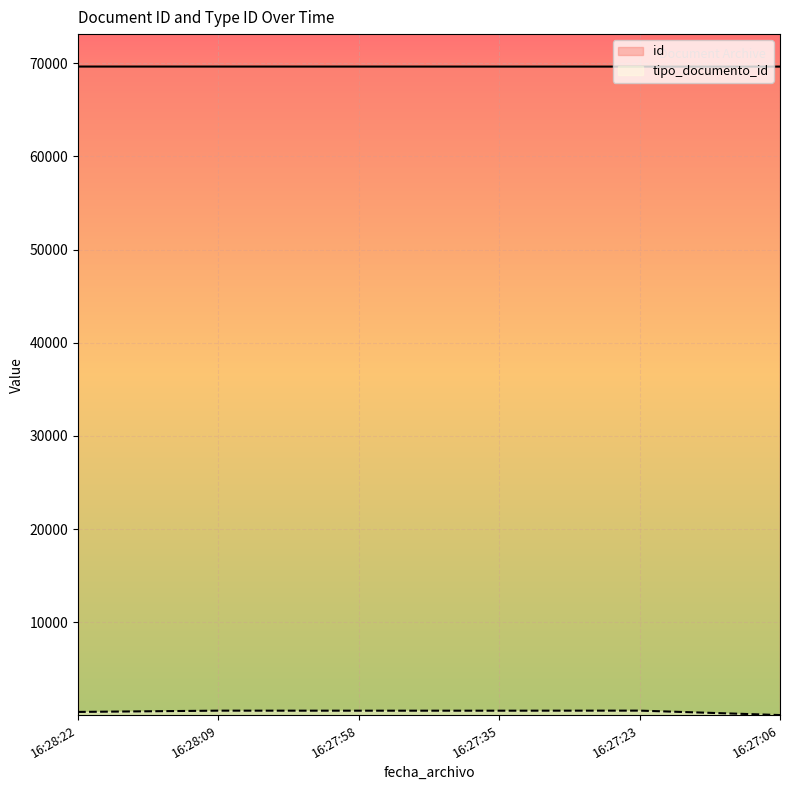

What is the total value across all series at 16:28:22?

70021